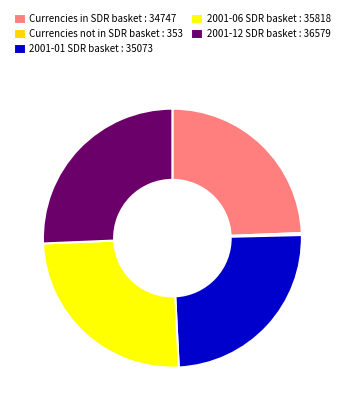

Which slice is the smallest?

Currencies not in SDR basket